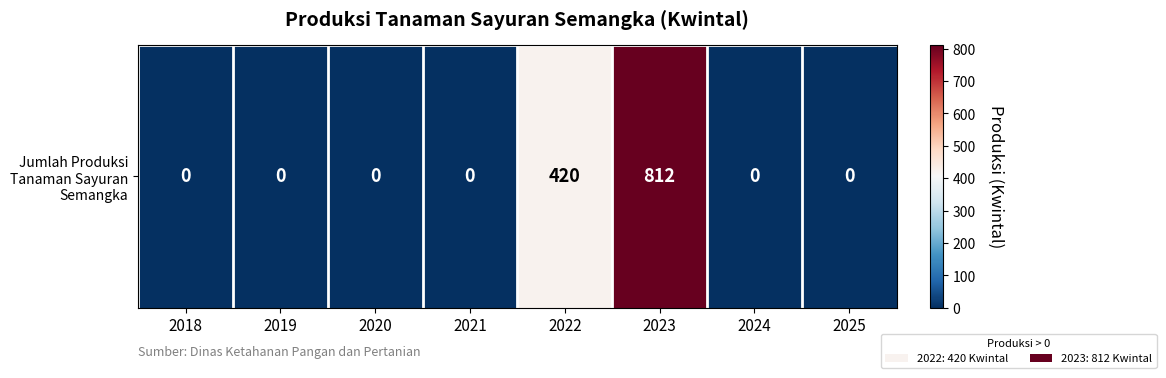

What is the sum of all values?

1232